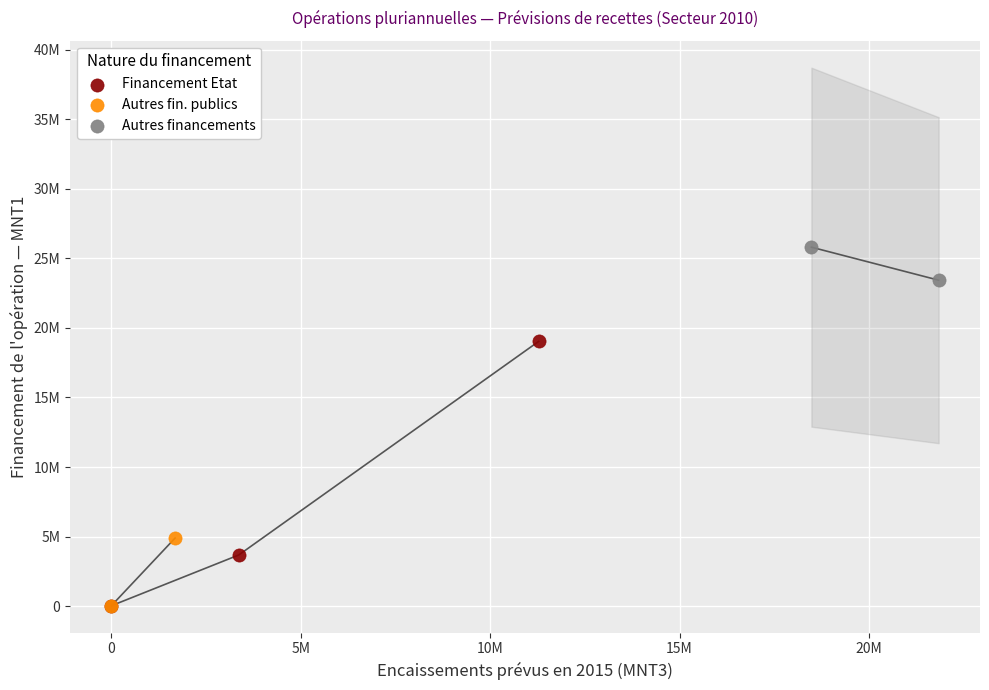

Which series has the widest spread of Y values?

Financement Etat